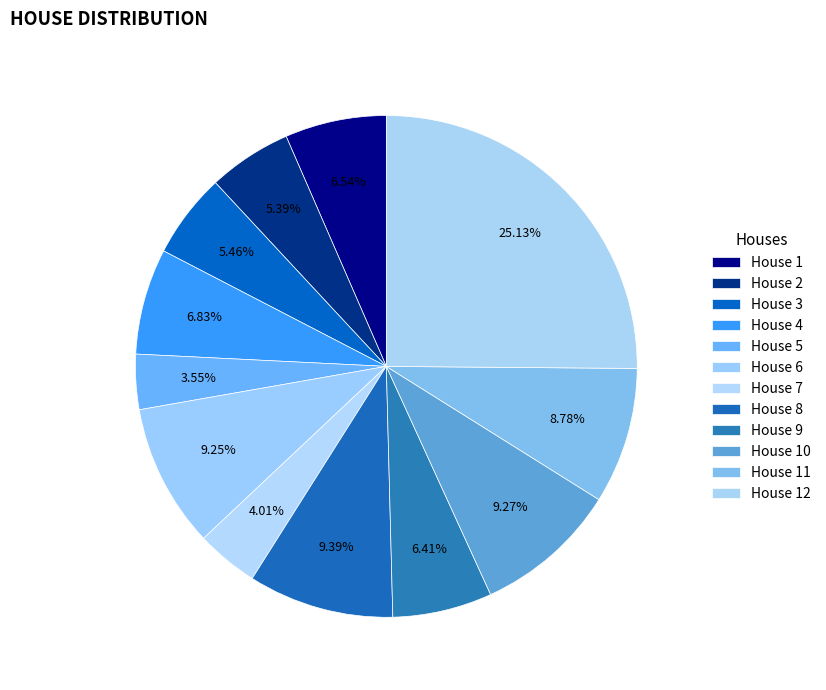

Count the number of slices in the pie.

12